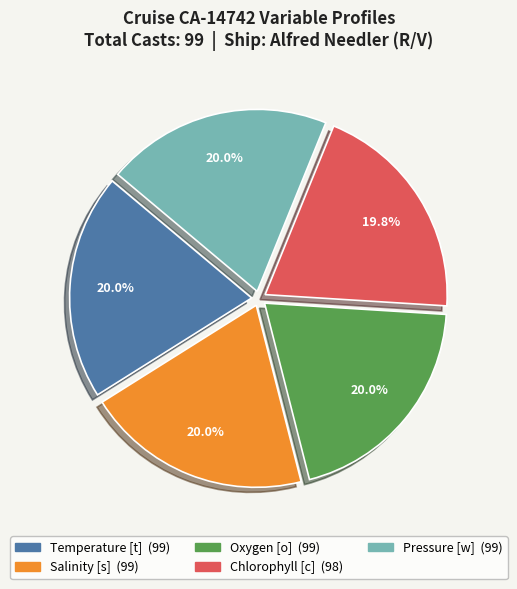

To the nearest percent, what is the average slice percentage?

20%